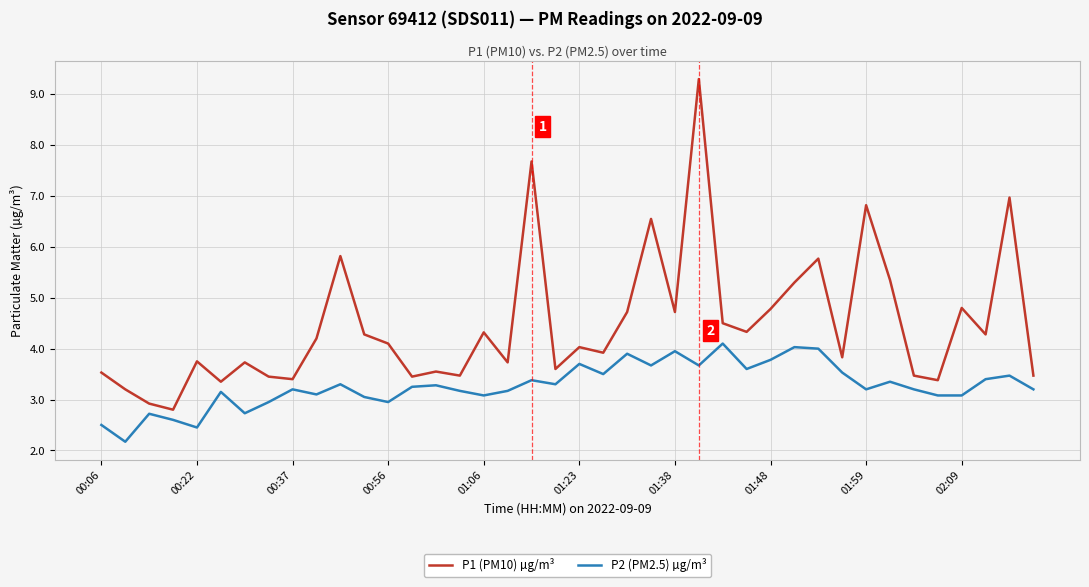

Which series has the largest total across all categories?

P1 (PM10) µg/m³